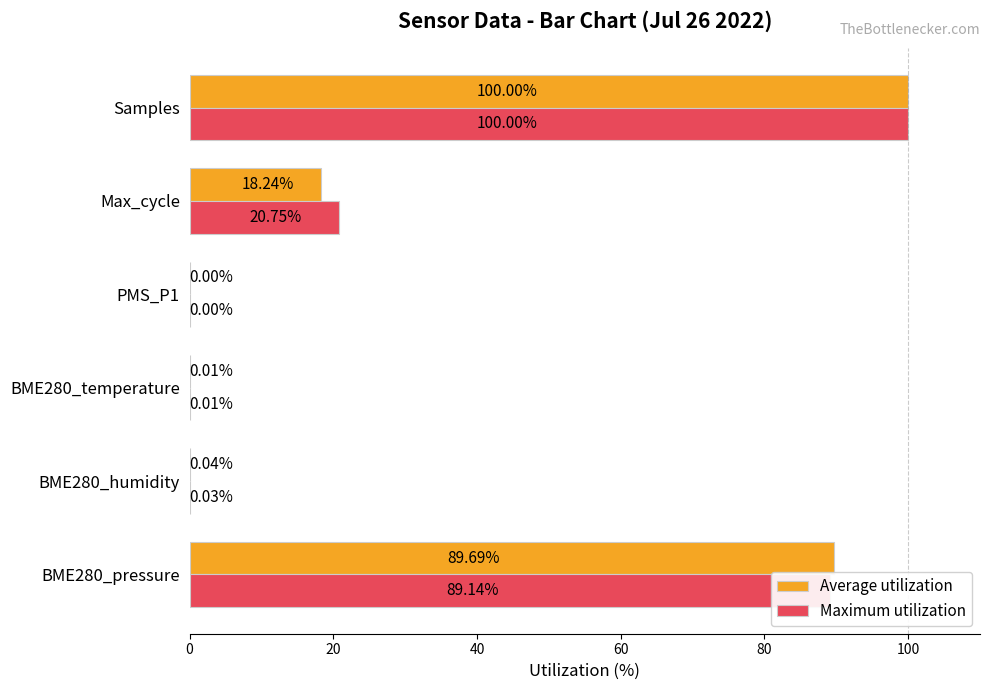

What is the sum of all Maximum utilization values?

209.9